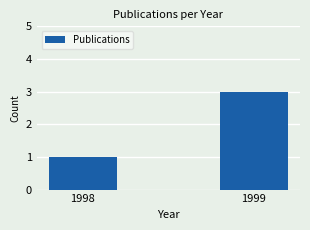

How many values are below 3?

1